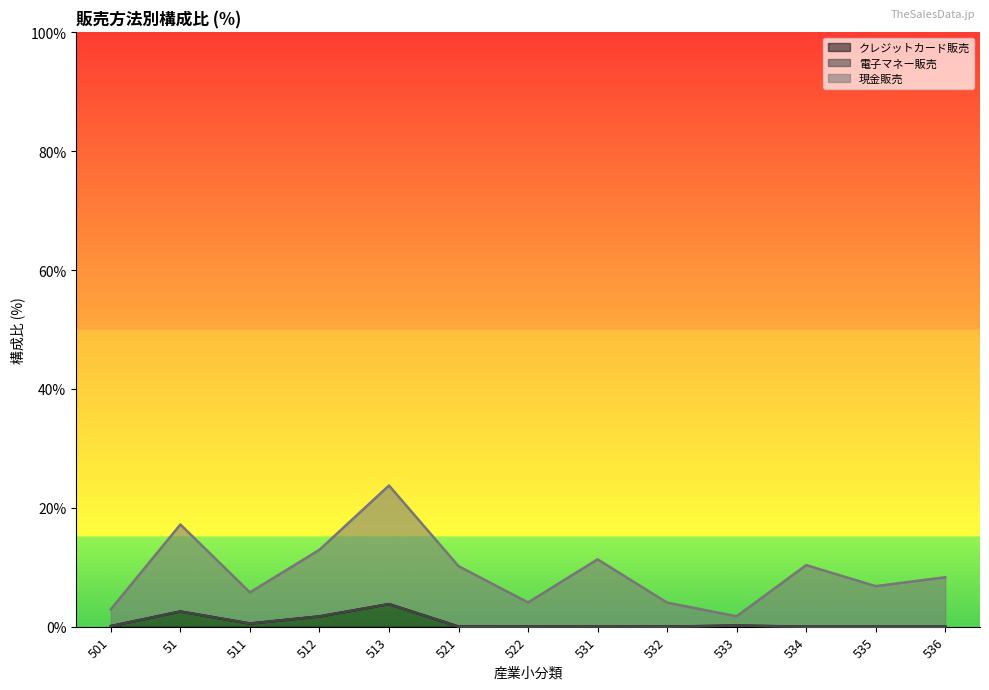

True or false: クレジットカード販売 has a value of 0.1 at 501.

False